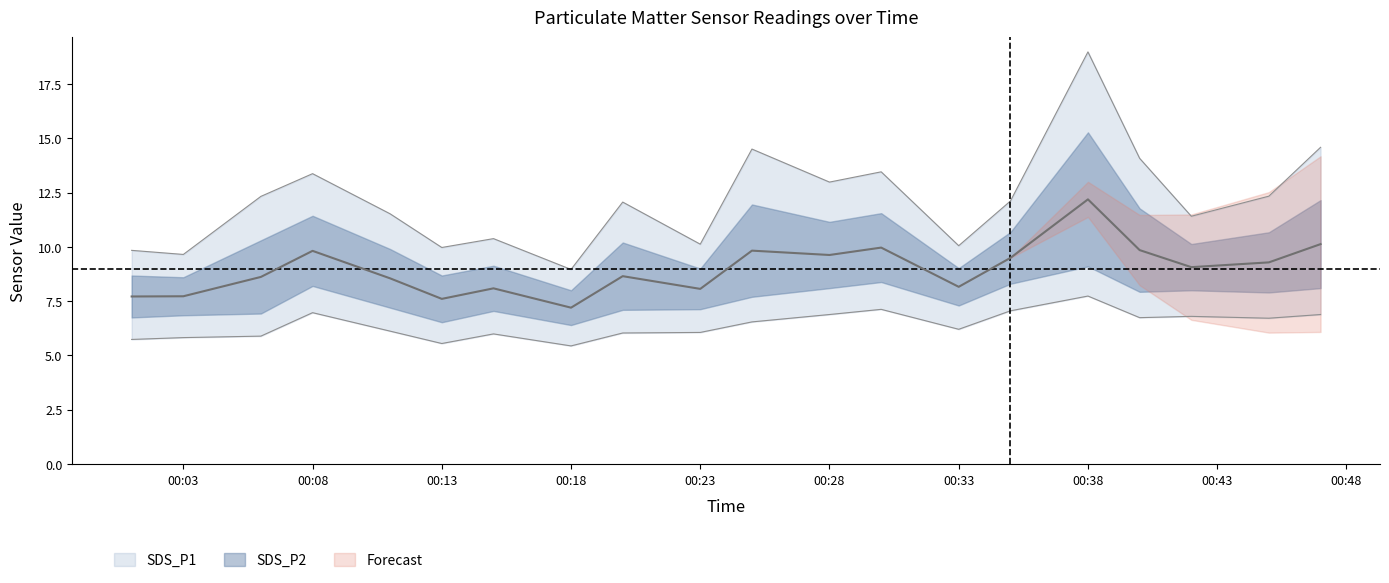

The value of SDS_P1 at 00:18 is 9.0. True or false?

True